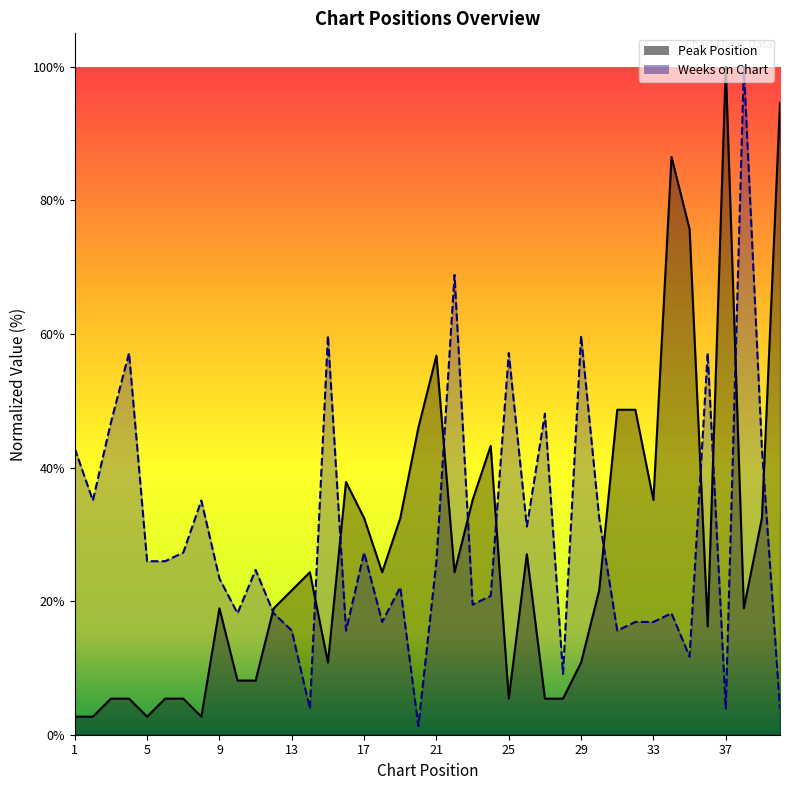

What is the value of the Weeks on Chart point at the 39th from the left?

42.9